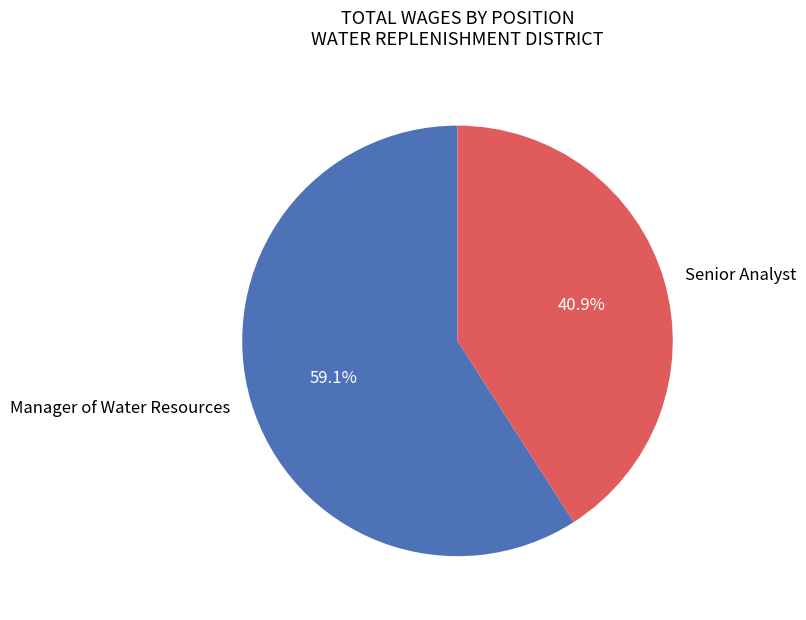

What percentage do Manager of Water Resources and Senior Analyst together represent?

100.0%